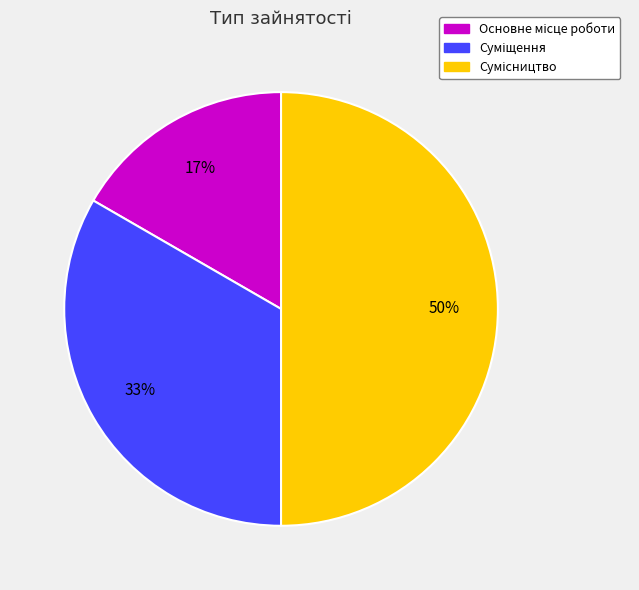

To the nearest percent, what is the difference between the largest and smallest slice percentages?

33%